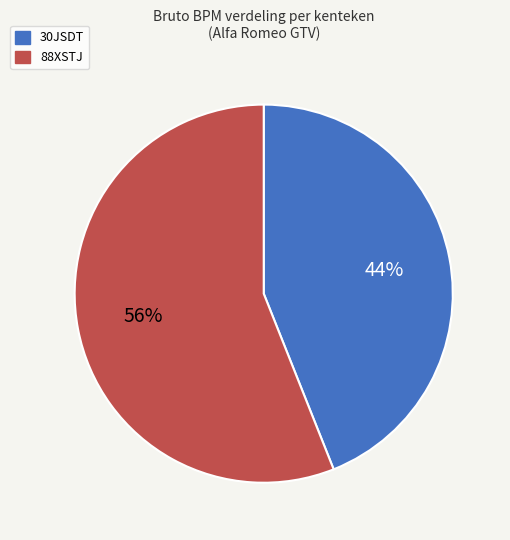

What percentage is the 30JSDT slice, to the nearest percent?

44%